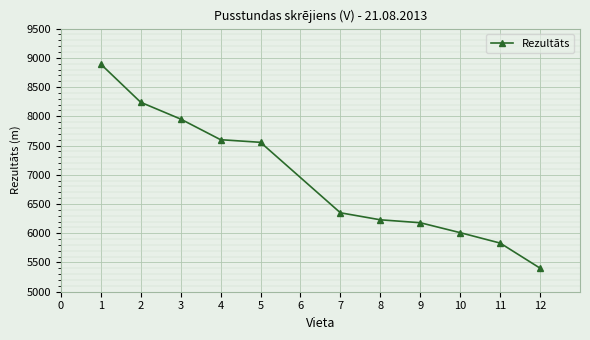

Is it true that the value at 12 is 1124?

False